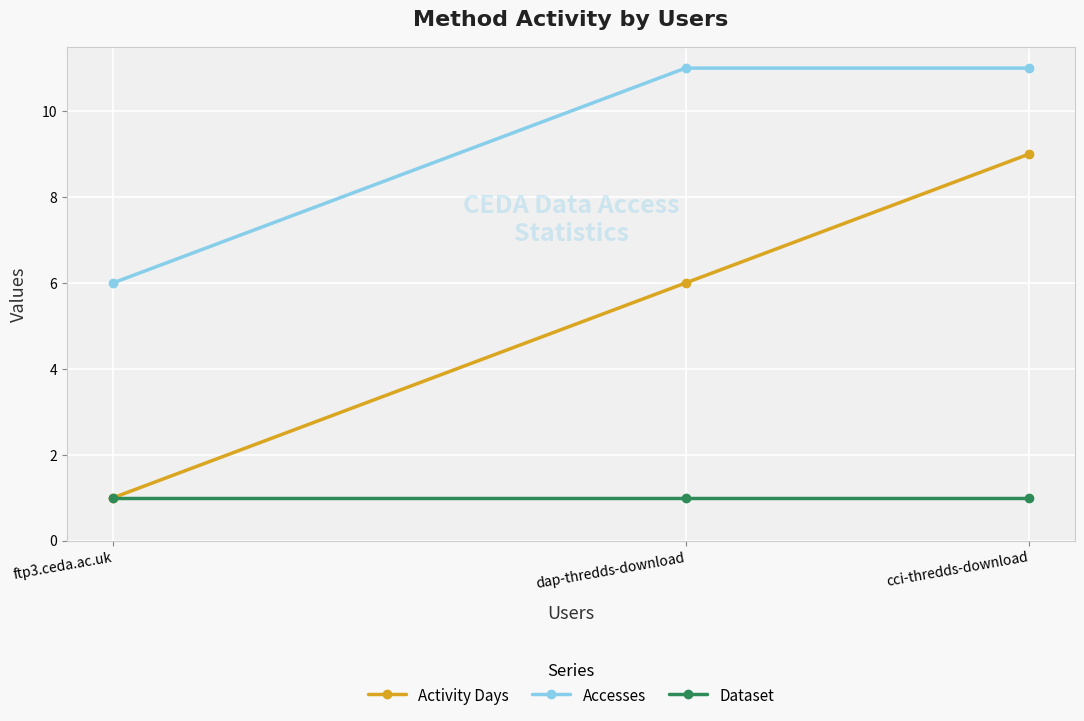

The value of Dataset at cci-thredds-download is 0. True or false?

False